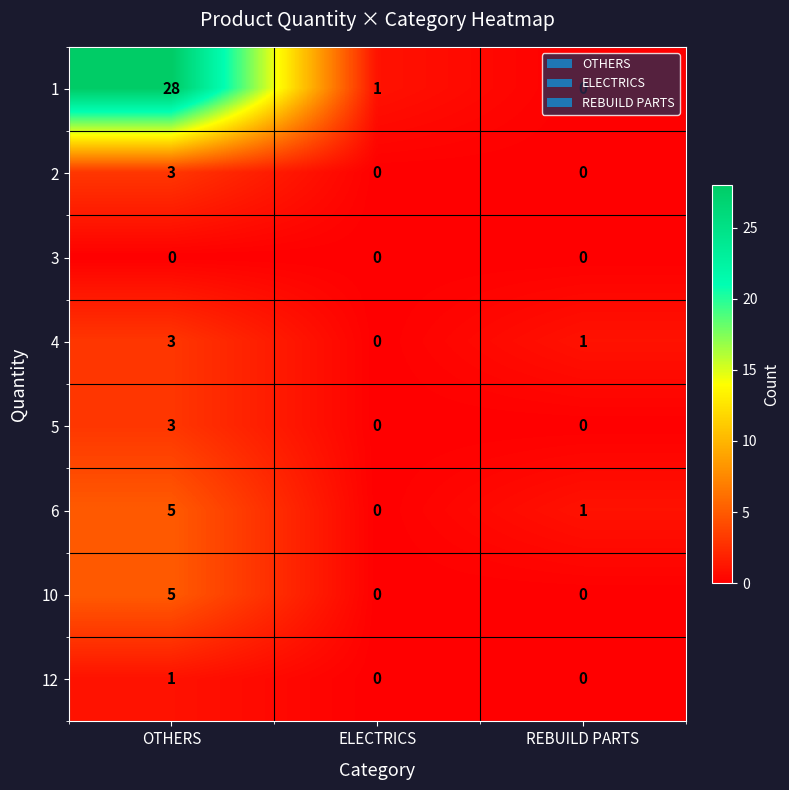

Which category has the highest value in the 12 series?

OTHERS